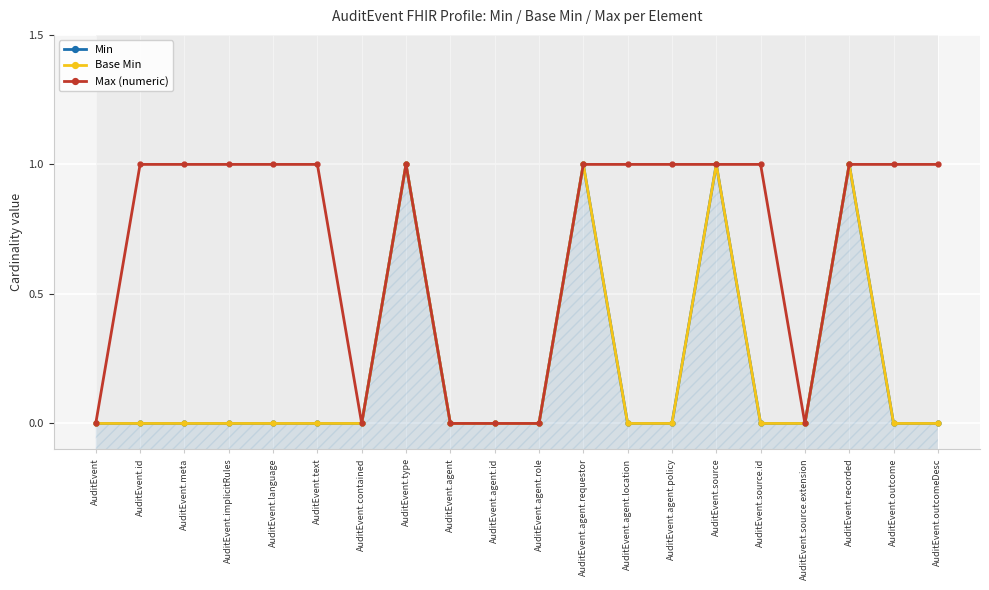

How many data points in Max (numeric) are less than 1?

6